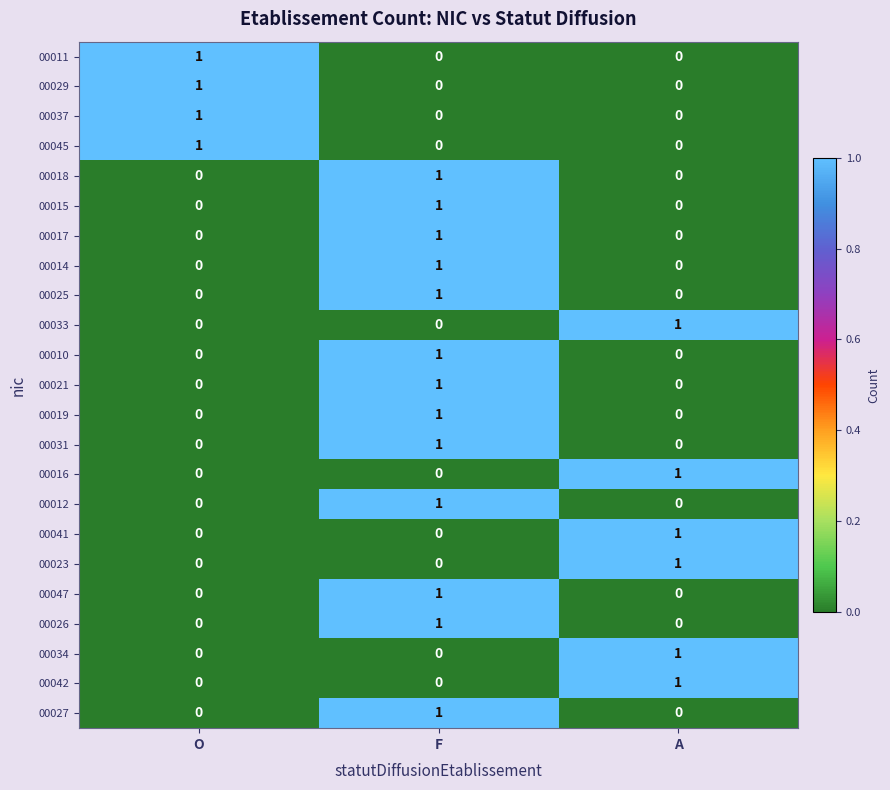

What is the total value across all series at O?

4